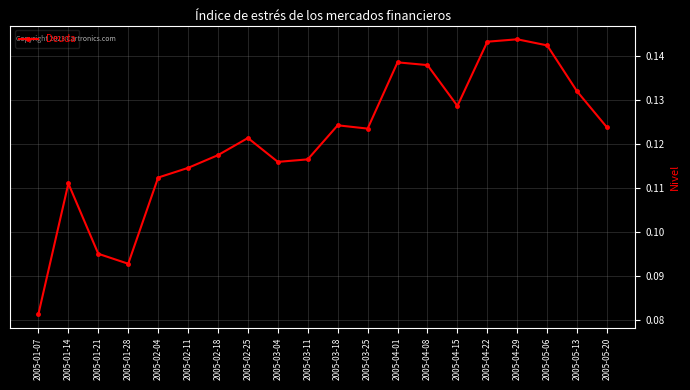

What is the sum of all values?

2.4